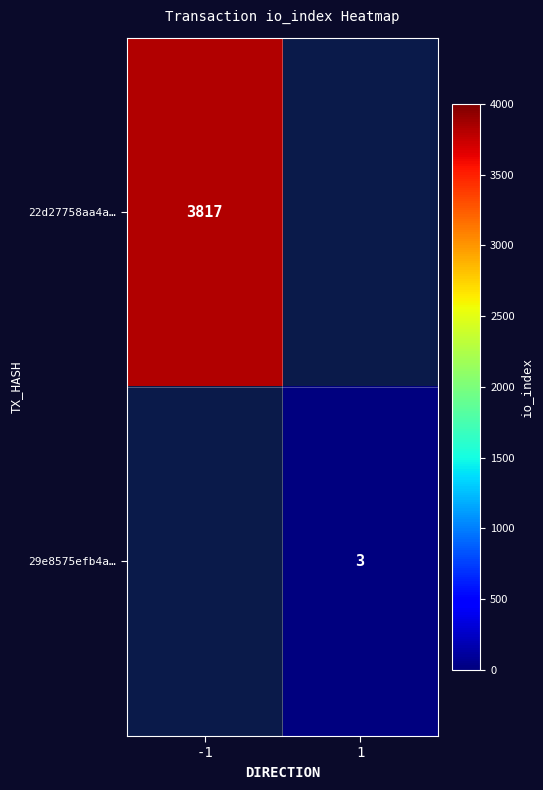

The 29e8575efb4a… series shows 2 at 1. True or false?

False